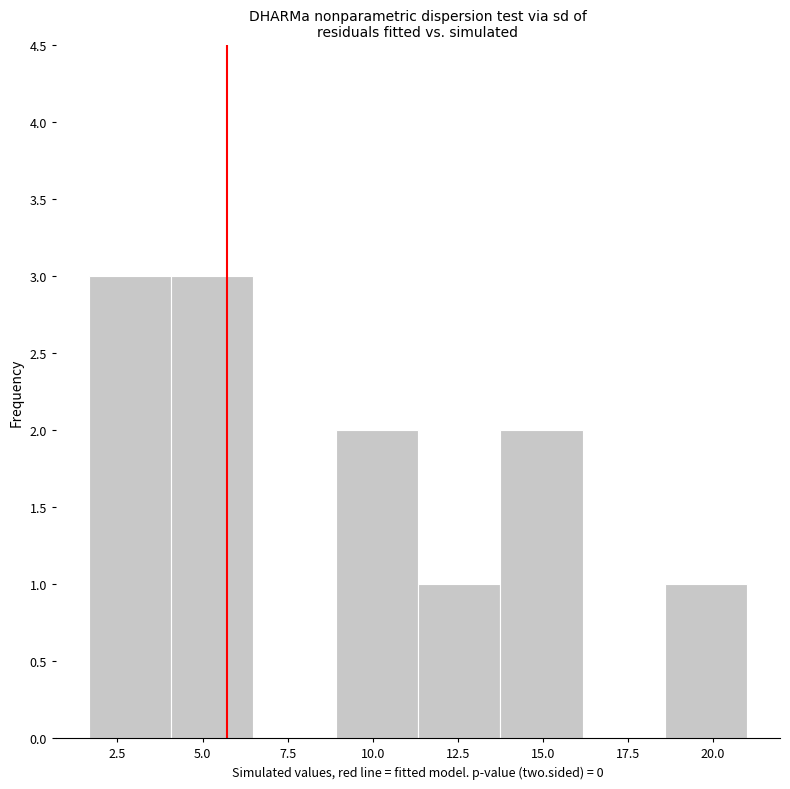

How tall is the bar that spans 11.5 to 13.5 on the x-axis? Neither the bar edges nor the heights are printed on the chart, so give them approximately, as read against the axes.

1